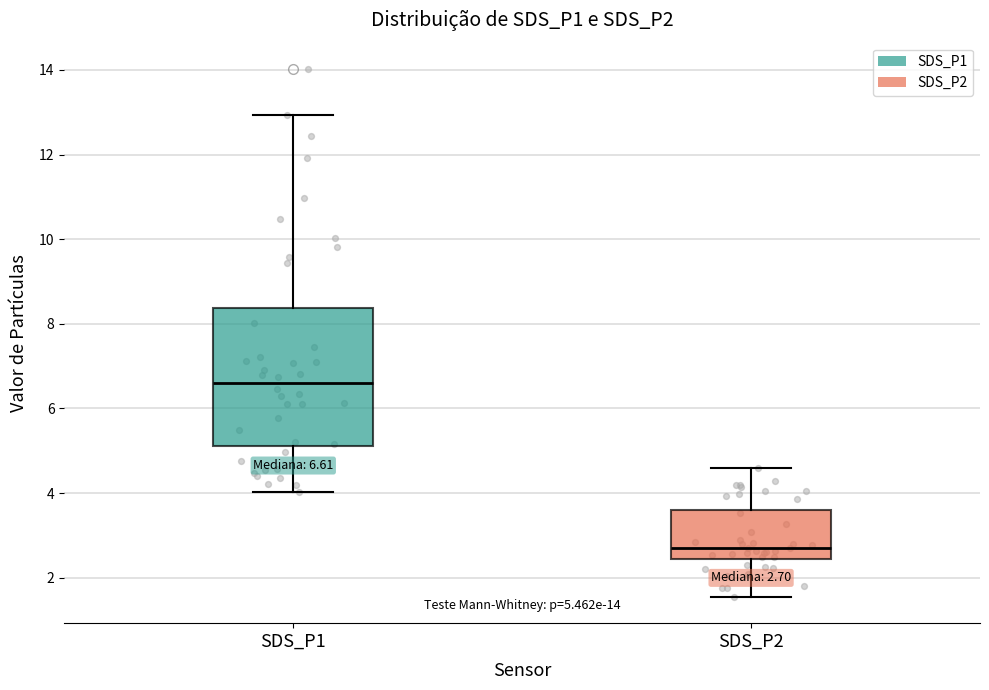

Which box's median line is the highest?

SDS_P1